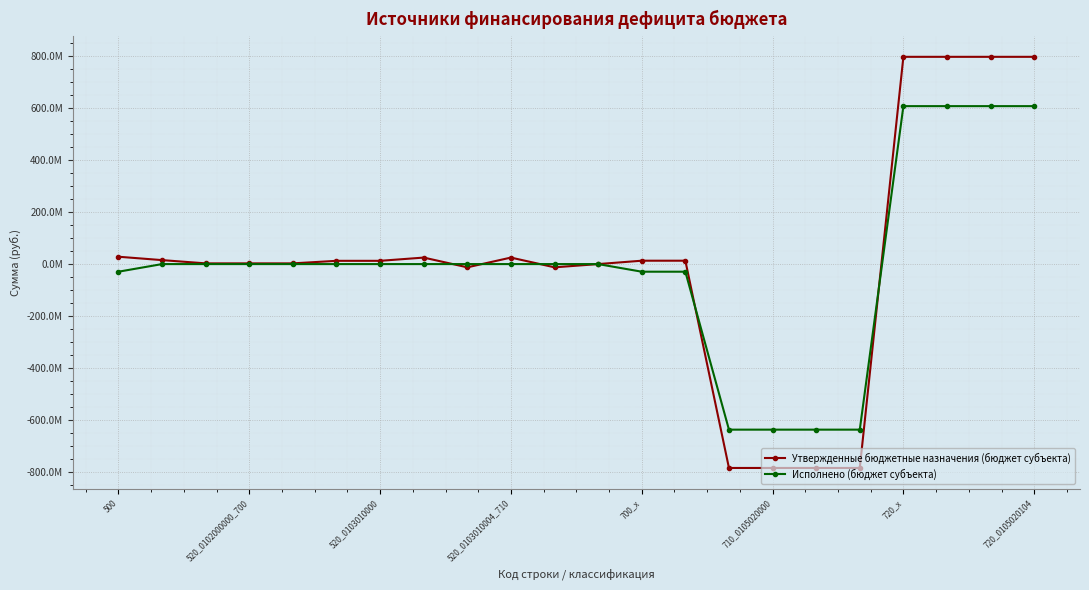

What is the minimum value shown in the chart?

-783657881.8